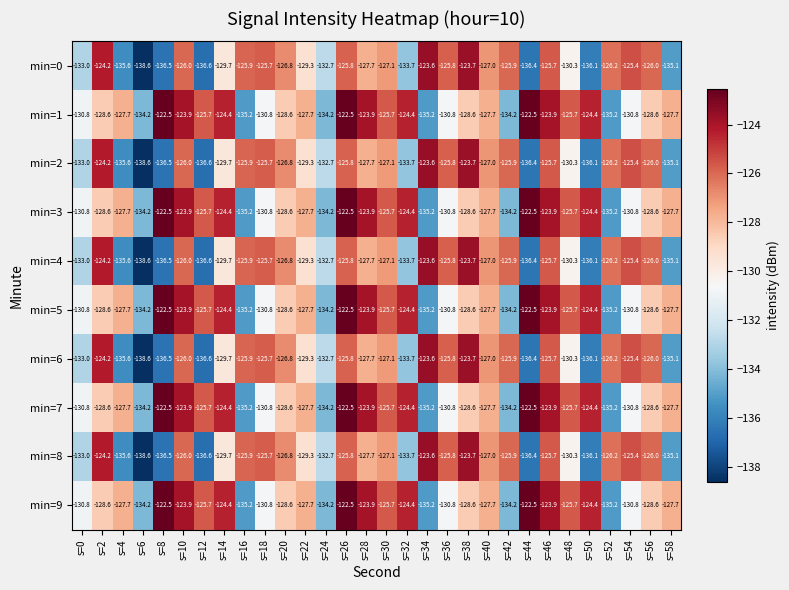

The value of min=3 at s=50 is -124.4. True or false?

True